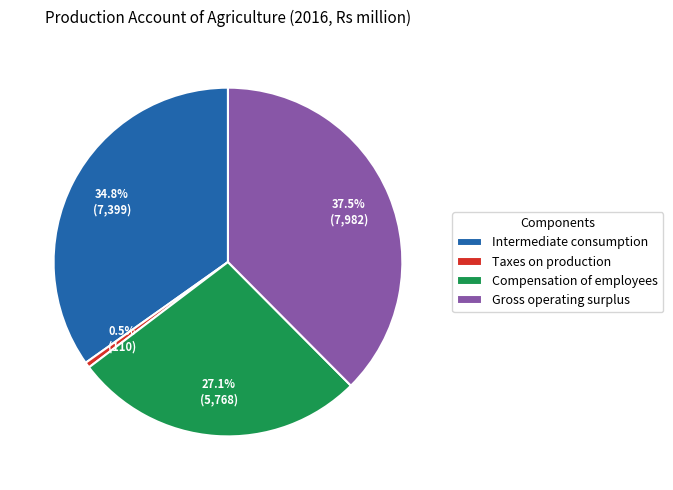

True or false: Taxes on production accounts for 11% of the total.

False